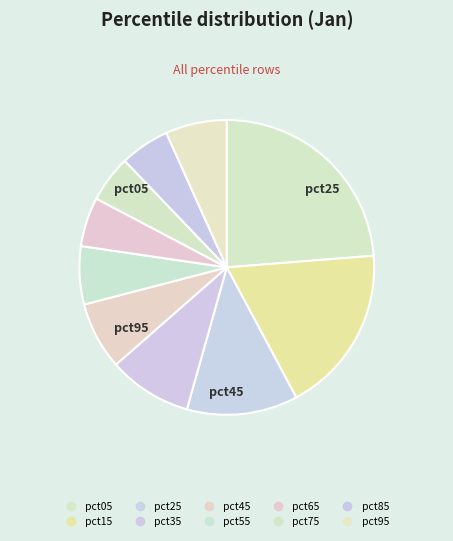

Rank the categories by value from lowest to highest.

pct75, pct65, pct85, pct55, pct95, pct45, pct35, pct25, pct15, pct05